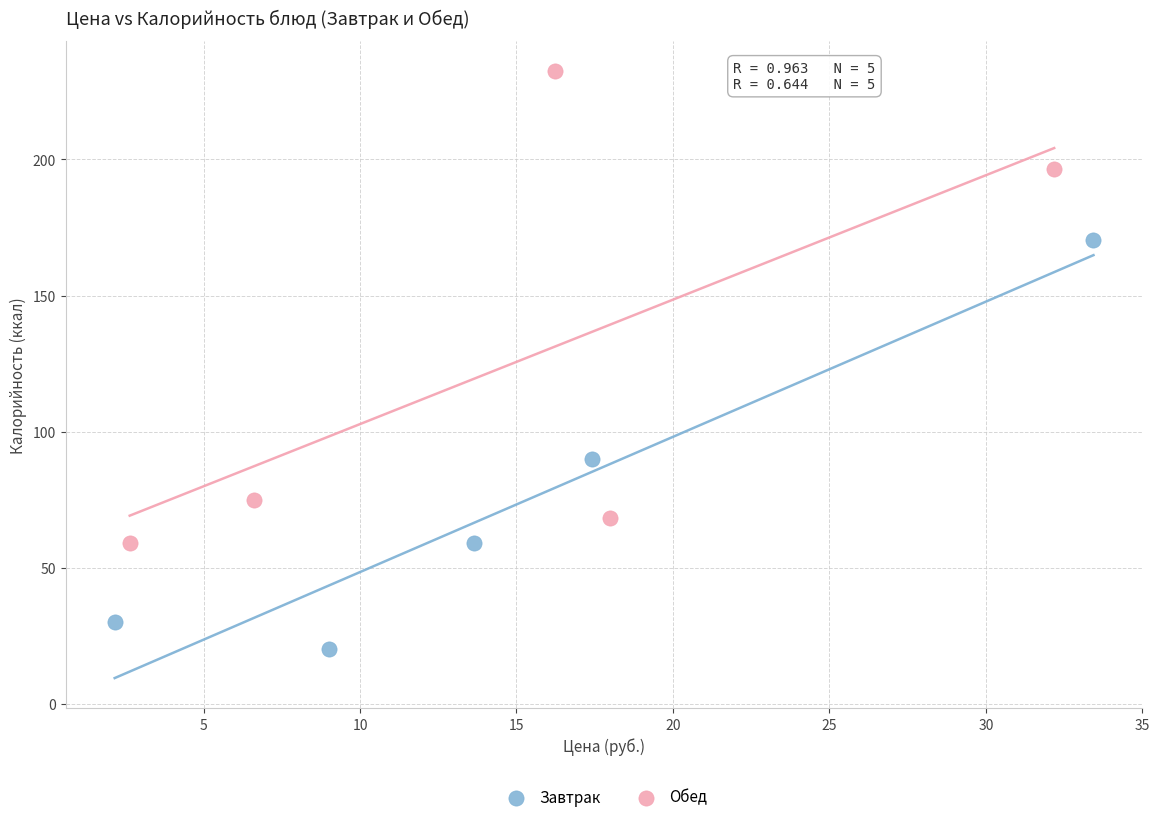

Which series reaches the minimum Y coordinate?

Завтрак